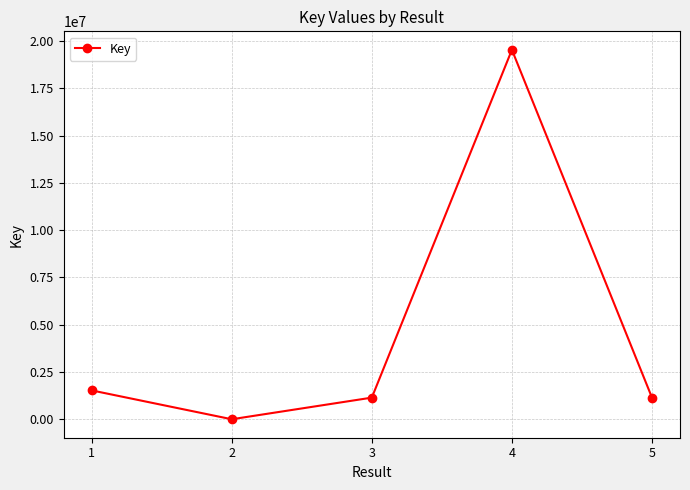

At which category does the data reach its first local valley?

2